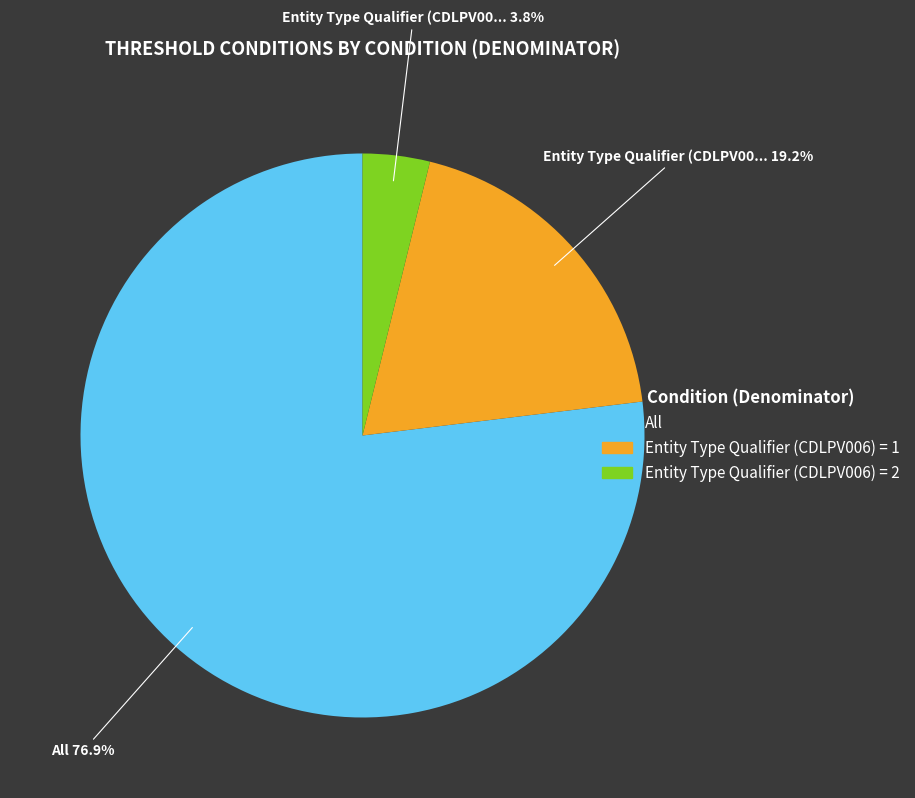

To the nearest percent, what is the difference between the Entity Type Qualifier (CDLPV006) = 2 and All slice percentages?

73%